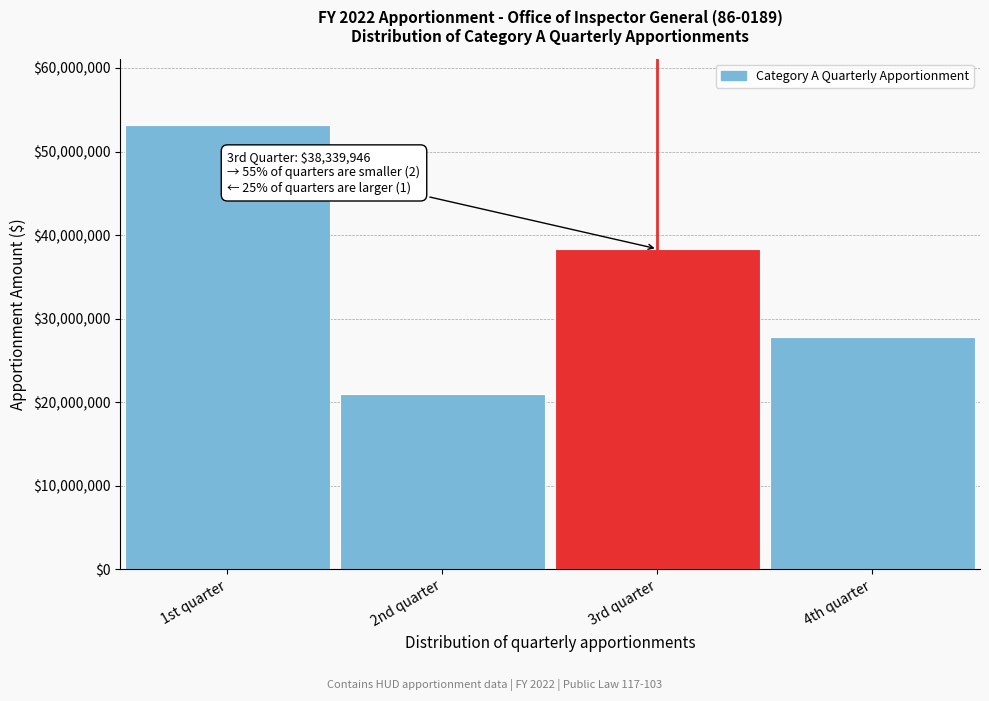

Reading left to right, what are all the values shown in this chart?

1st quarter=53156856	2nd quarter=20976200	3rd quarter=38339946	4th quarter=27753494